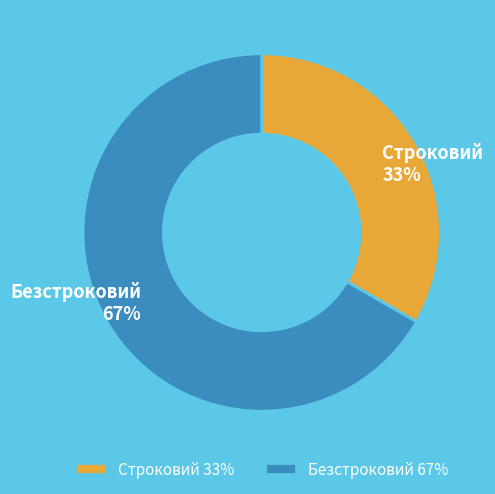

To the nearest percent, what percentage of the pie is Безстроковий?

67%